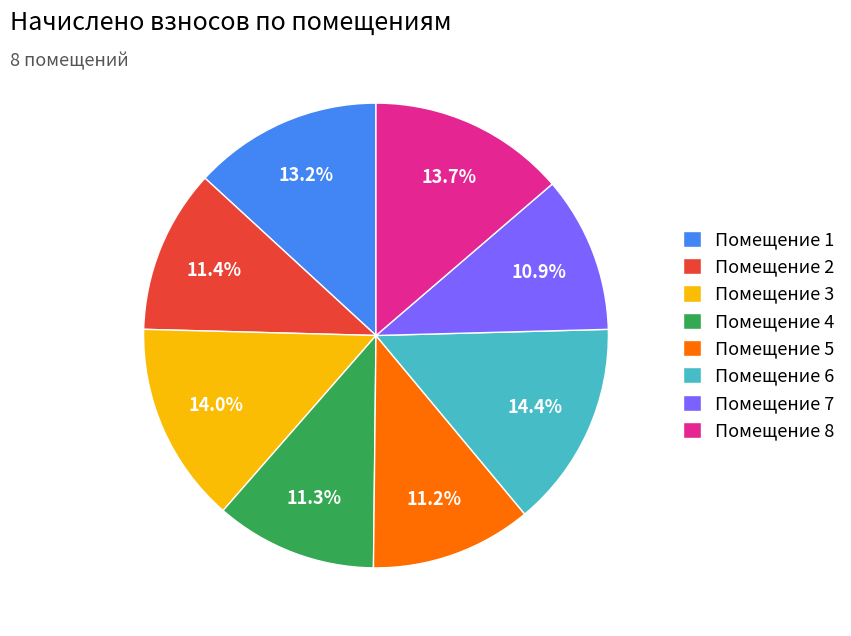

Is there a majority slice in this chart?

No